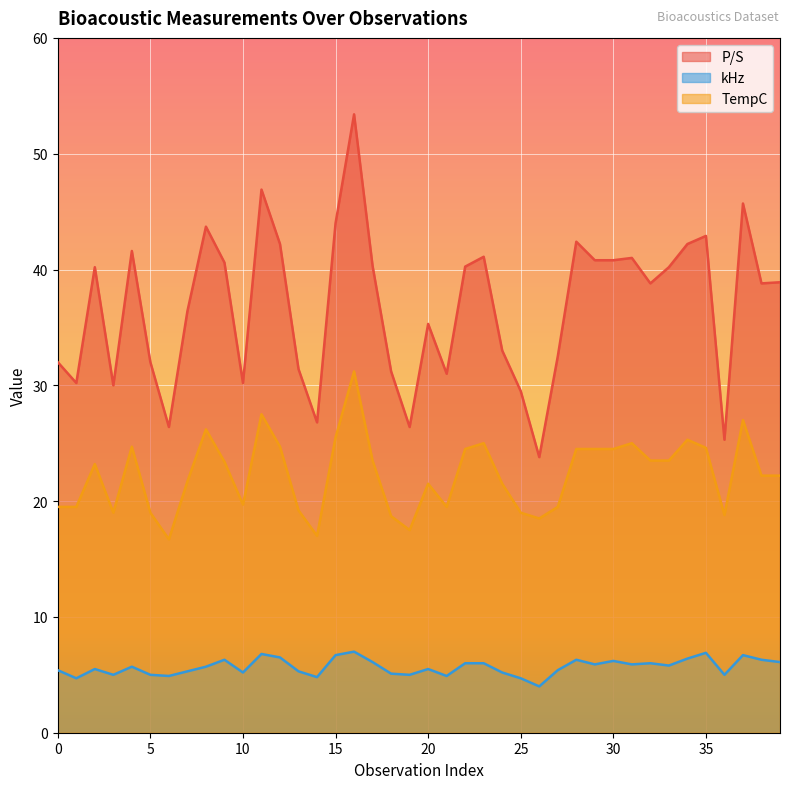

Which series has the largest total across all categories?

P/S